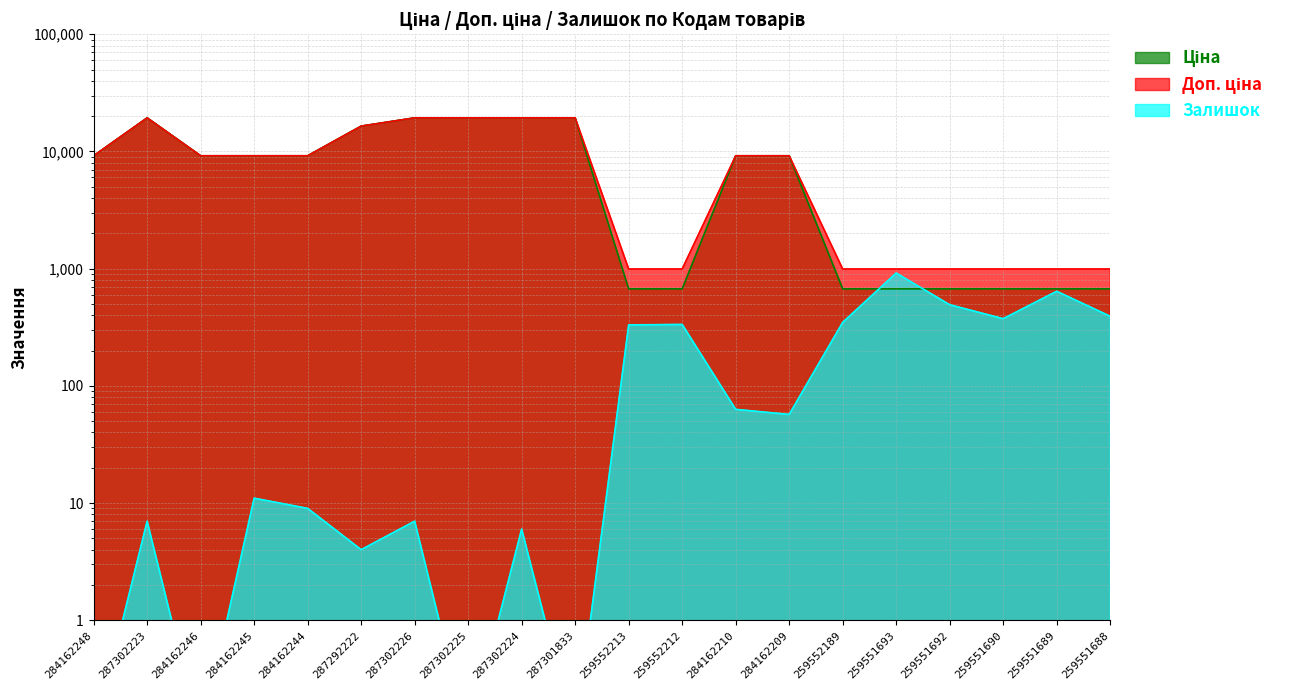

How many categories are shown in the chart?

20